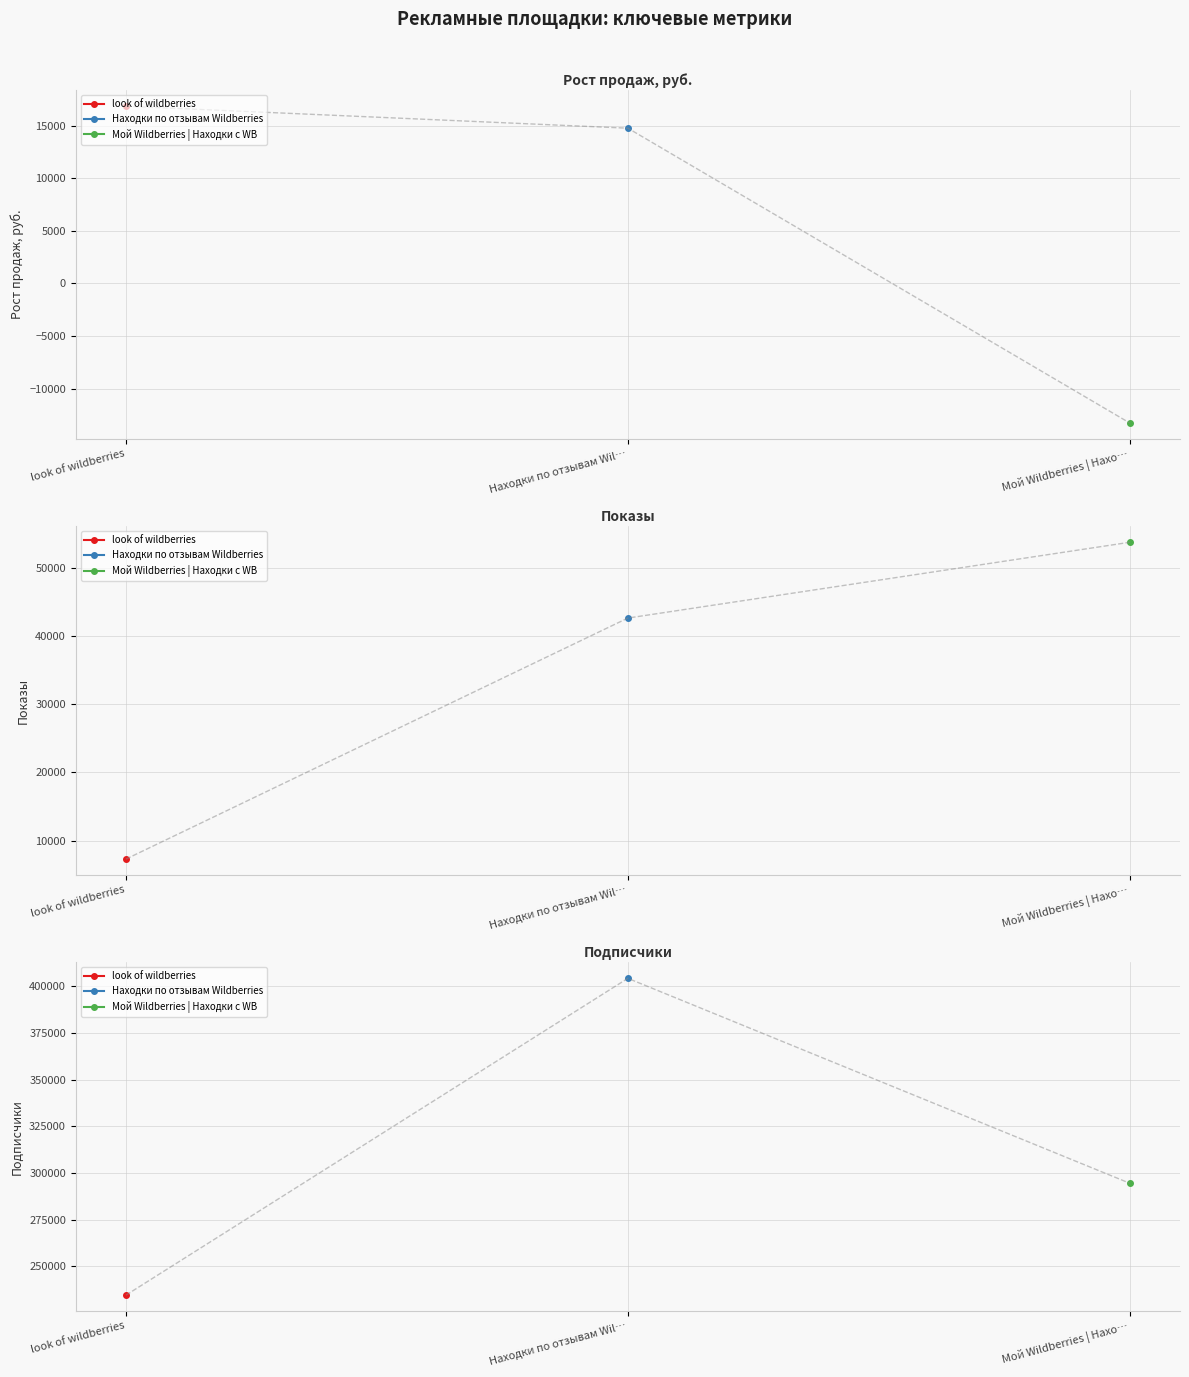

What is the label of the 1st point from the right?

Мой Wildberries | Нахо…